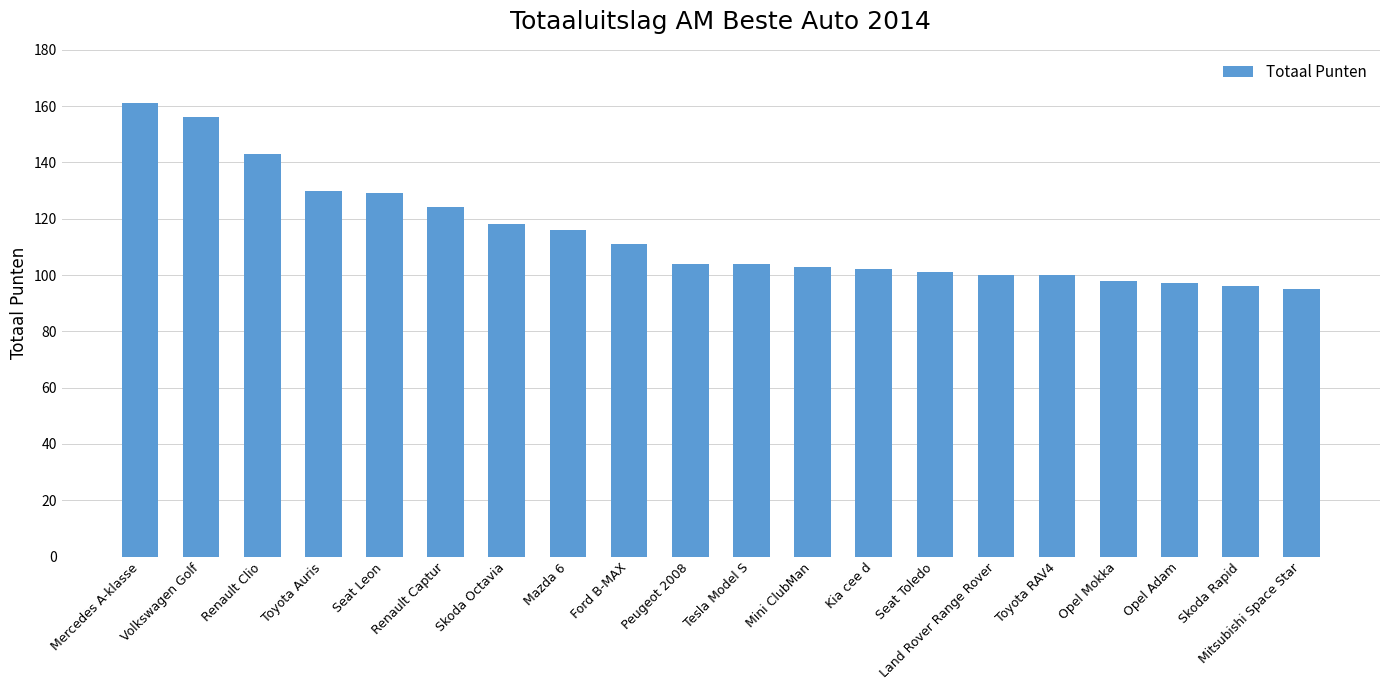

Approximately how many times larger is the value at Toyota Auris compared to Mercedes A-klasse?

0.8